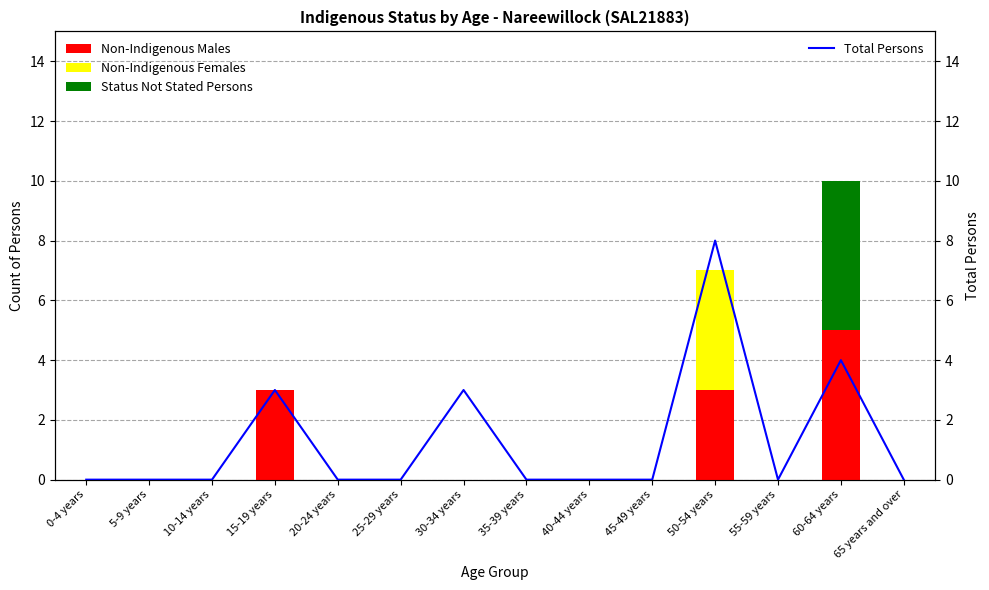

Rank the categories by Non-Indigenous Males value from highest to lowest.

60-64 years, 15-19 years, 50-54 years, 0-4 years, 5-9 years, 10-14 years, 20-24 years, 25-29 years, 30-34 years, 35-39 years, 40-44 years, 45-49 years, 55-59 years, 65 years and over